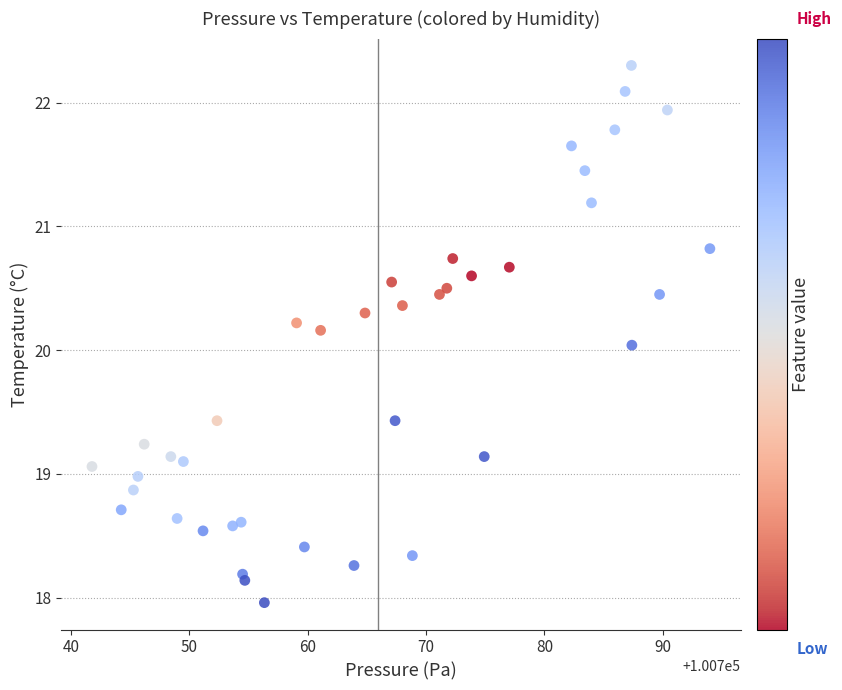

What is the range of X values (max minus min)?

52.2